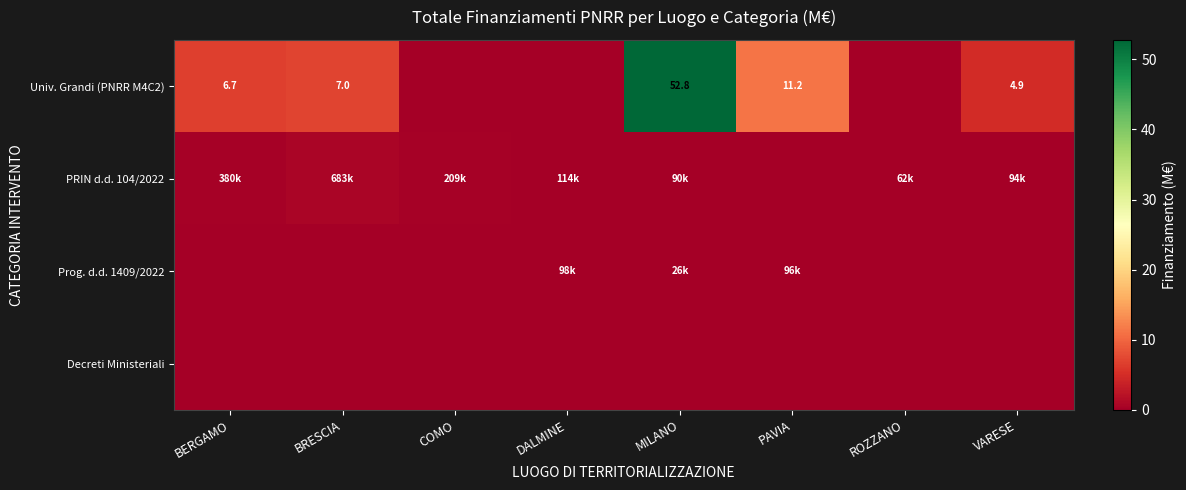

How many data points does each series have?

8